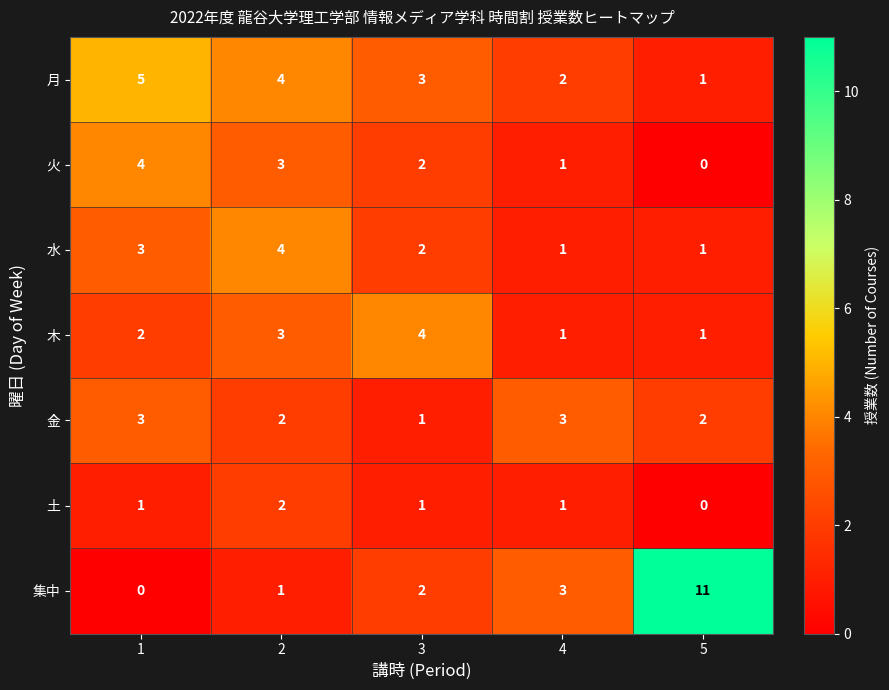

Which series has the widest spread of values?

集中